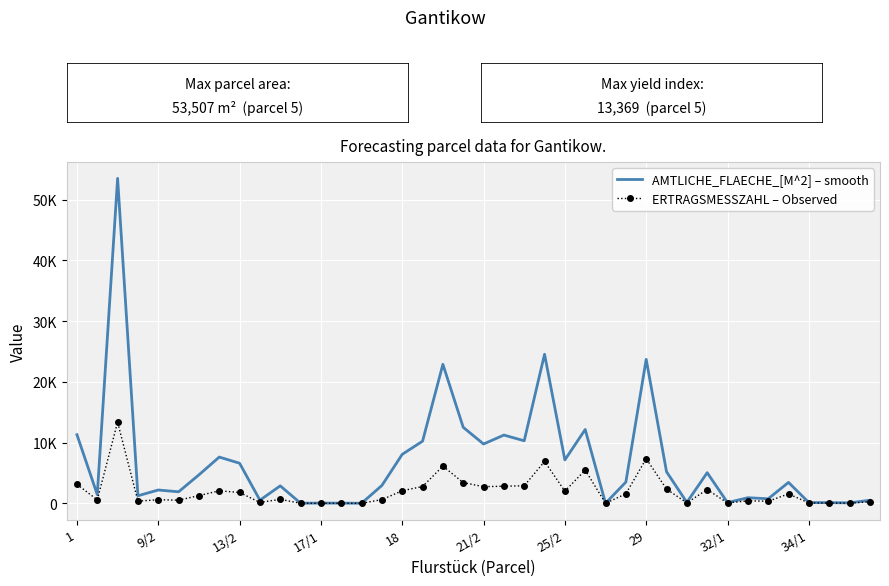

Reading right to left, what are all the values shown in this chart?

AMTLICHE_FLAECHE_[M^2] – smooth: 493	70	107	124	3436	740	918	106	5038	152	5190	23700	3497	3	12149	7139	24538	10292	11231	9760	12511	22884	10225	8060	2935	6	22	32	12	2872	509	6594	7610	4683	1890	2187	1238	53507	1430	11290
ERTRAGSMESSZAHL – Observed: 222	32	48	56	1546	333	413	48	2267	68	2336	7347	1561	1	5467	1999	6884	2882	2810	2733	3408	6117	2763	2064	604	0	0	0	0	650	137	1780	2055	1264	510	589	347	13369	565	3120